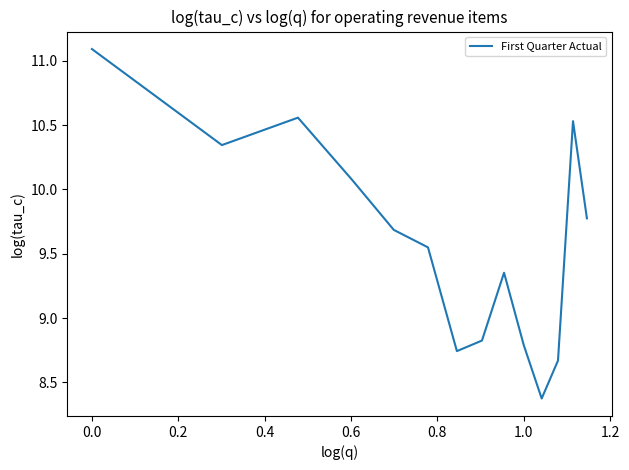

Does the chart have visible grid lines?

No